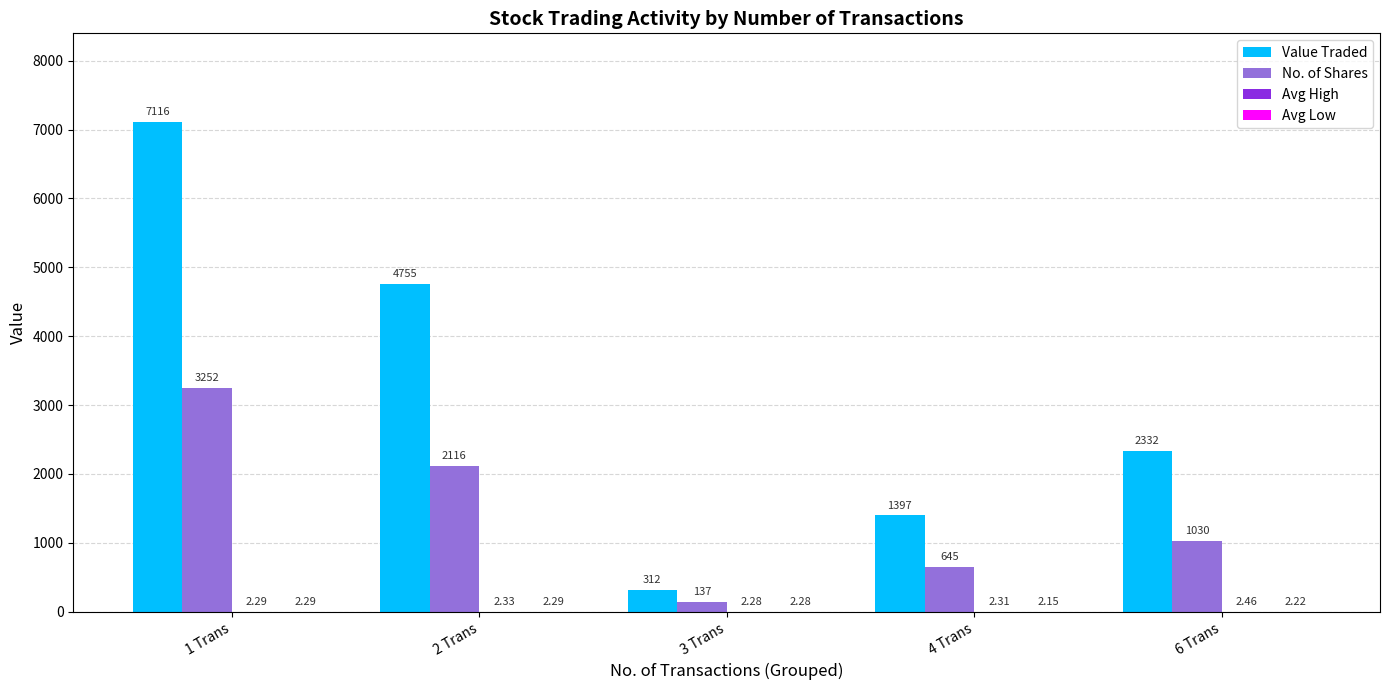

What is the total value across all series at 4 Trans?

2046.5